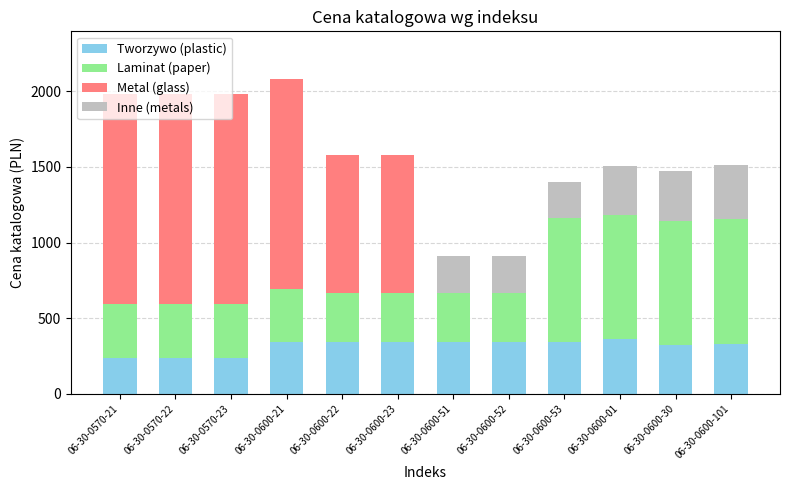

True or false: Tworzywo (plastic) has a value of 239 at 06-30-0570-21.

True